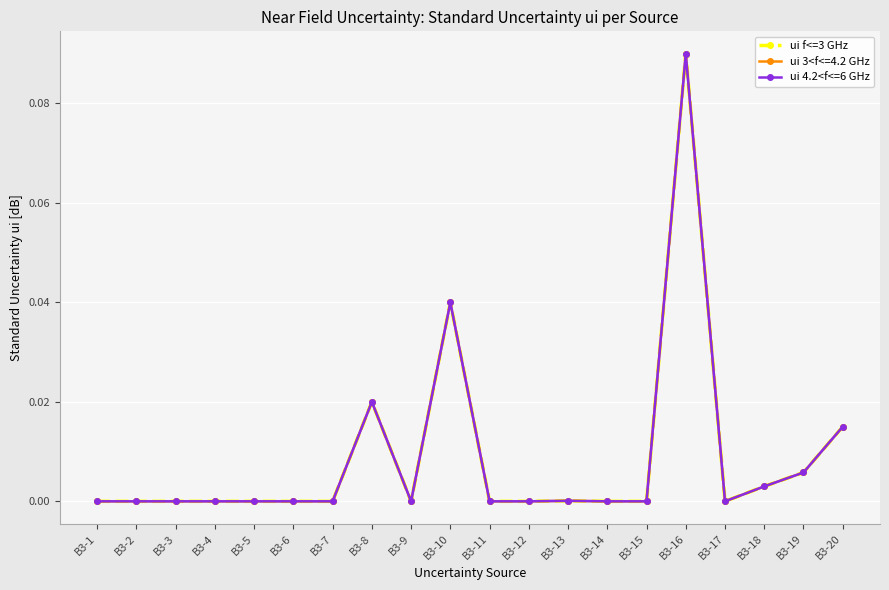

Rank the categories by ui 4.2<f<=6 GHz value from highest to lowest.

B3-16, B3-10, B3-8, B3-20, B3-19, B3-18, B3-13, B3-1, B3-2, B3-3, B3-4, B3-5, B3-6, B3-7, B3-9, B3-11, B3-12, B3-14, B3-15, B3-17